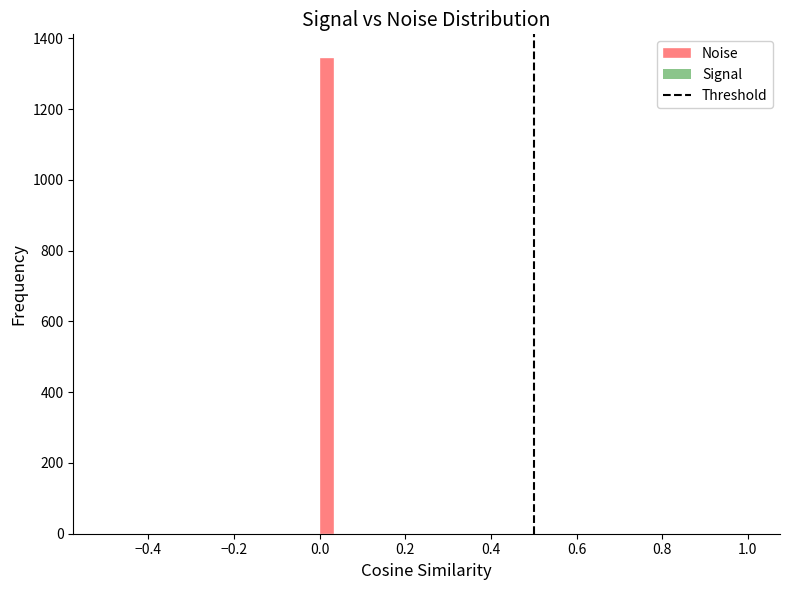

Read against the x-axis, roughly where is the centre of the tallest bar?

0.02